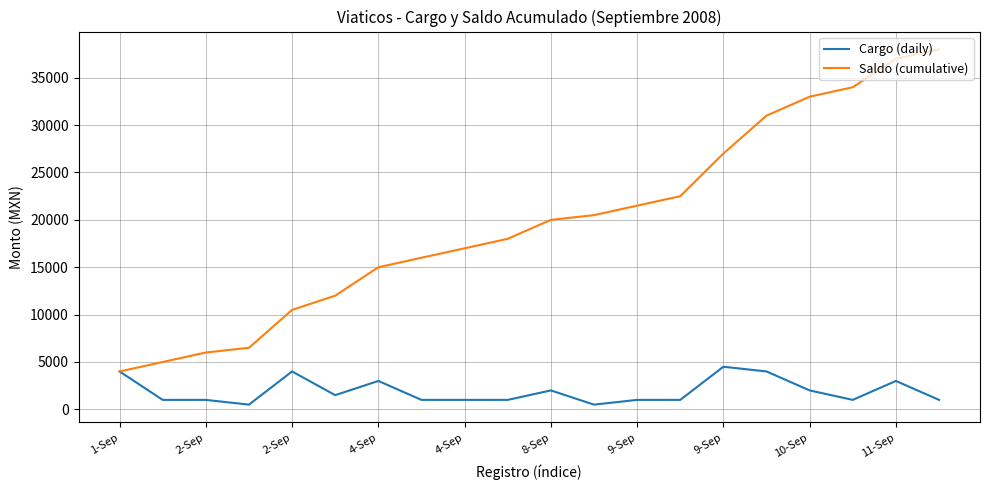

What is the highest value of the Saldo (cumulative) series?

38000